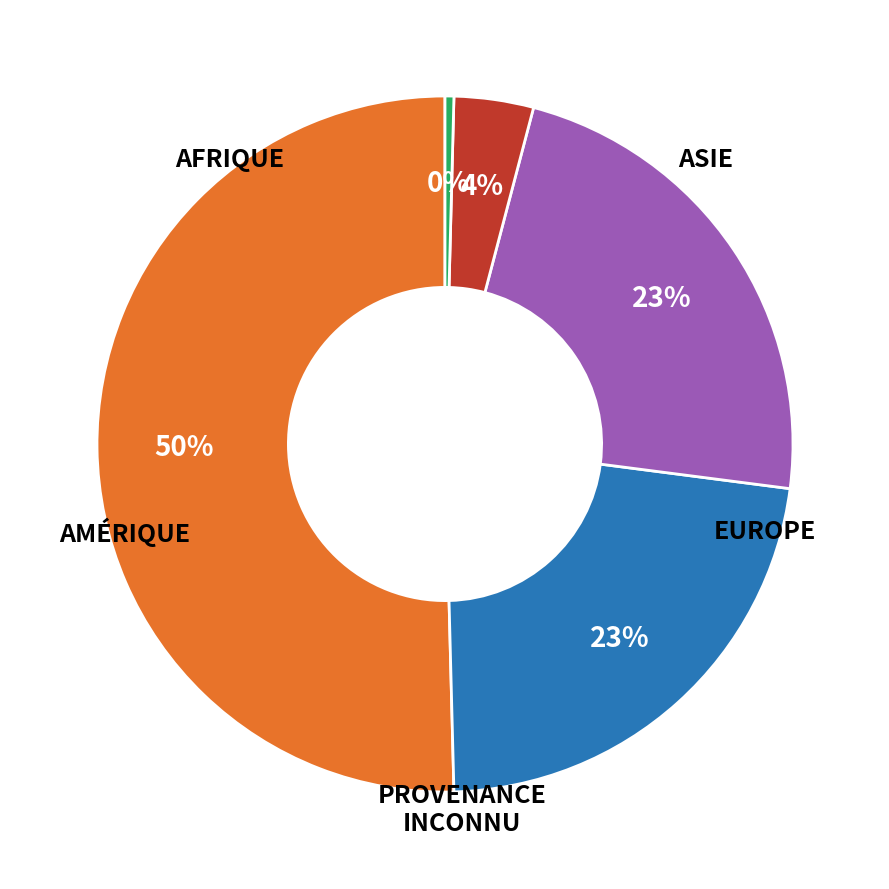

To the nearest percent, what is the average slice percentage?

20%